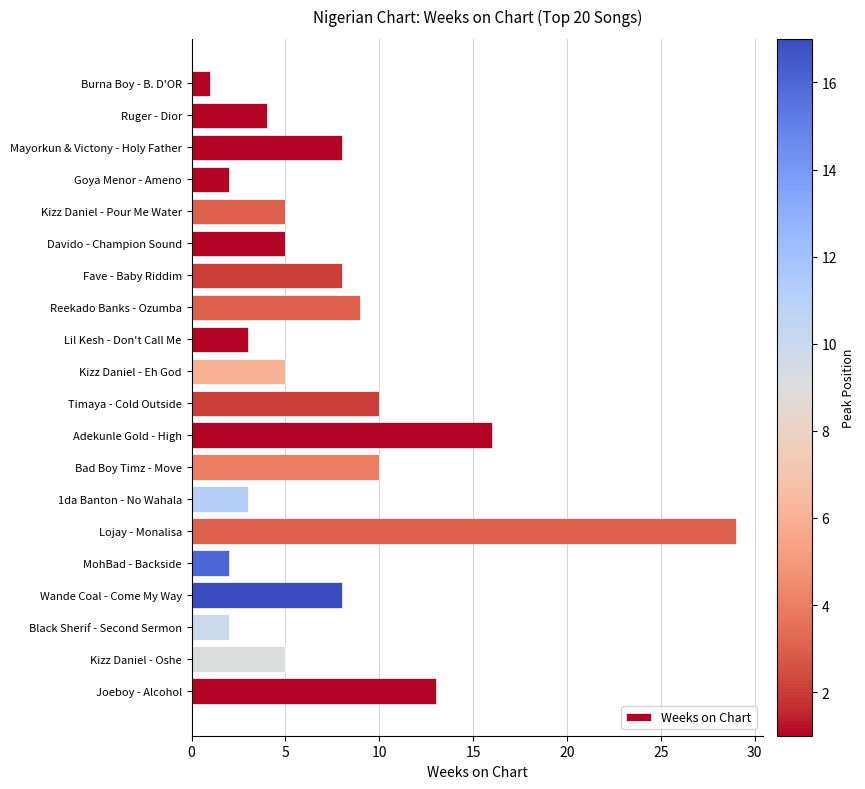

The chart shows a value of 8 at Wande Coal - Come My Way. True or false?

True